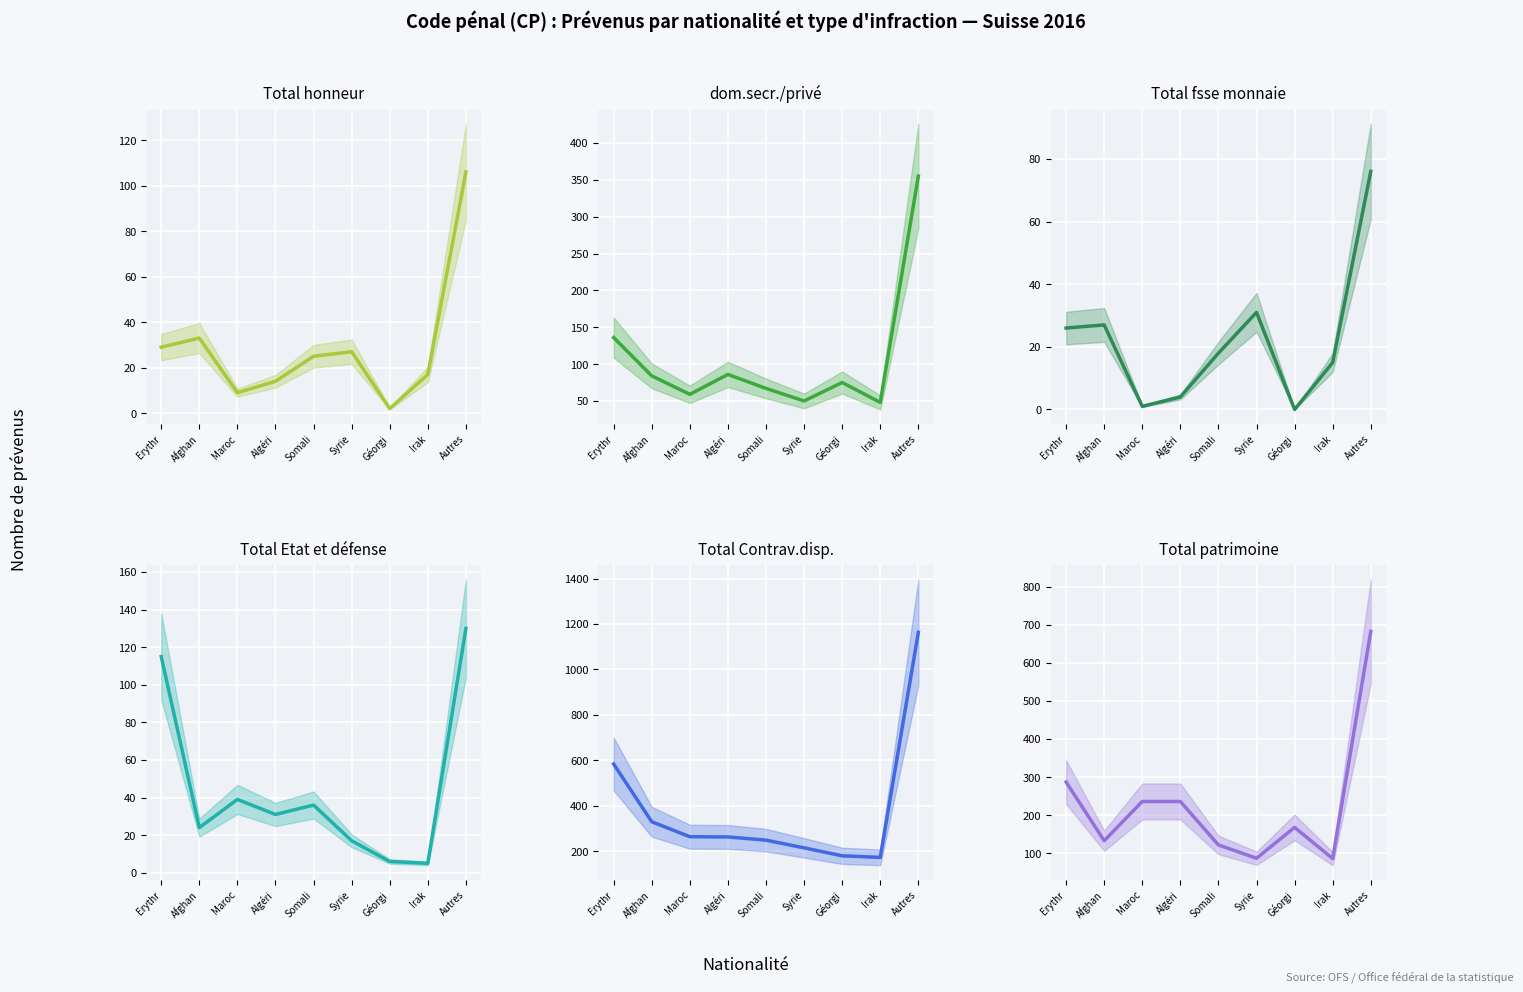

How many interior local peaks does the Total Etat et défense series have?

2